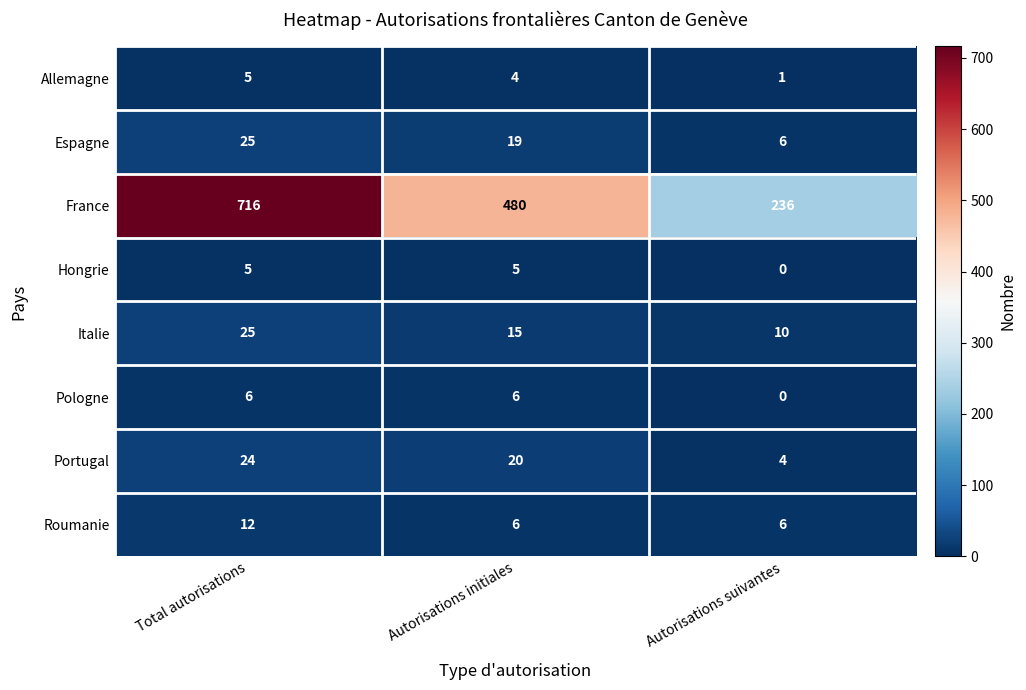

What is the average value of the Pologne series?

4